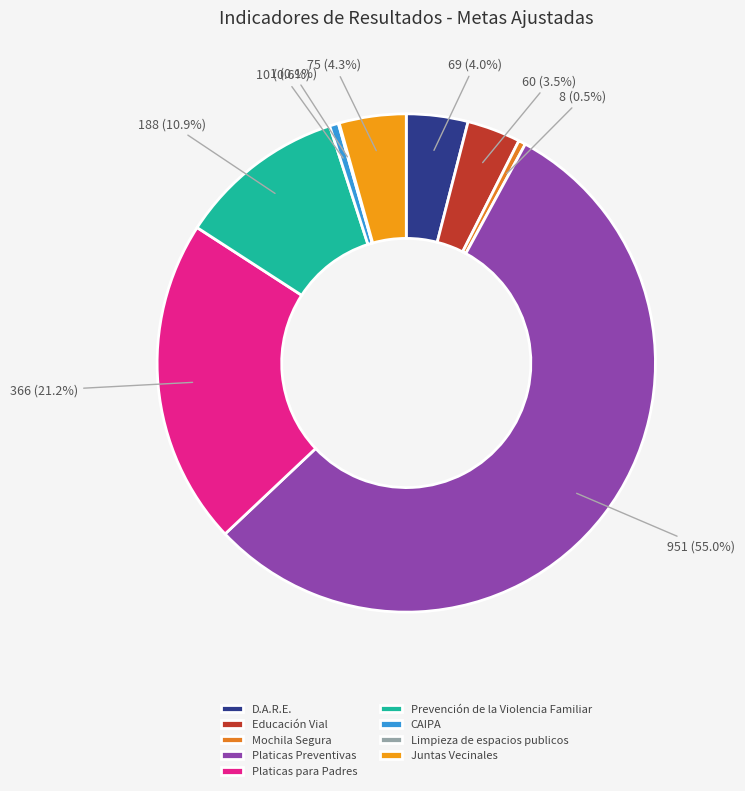

To the nearest percent, what is the difference between the Prevención de la Violencia Familiar and Platicas Preventivas slice percentages?

44%